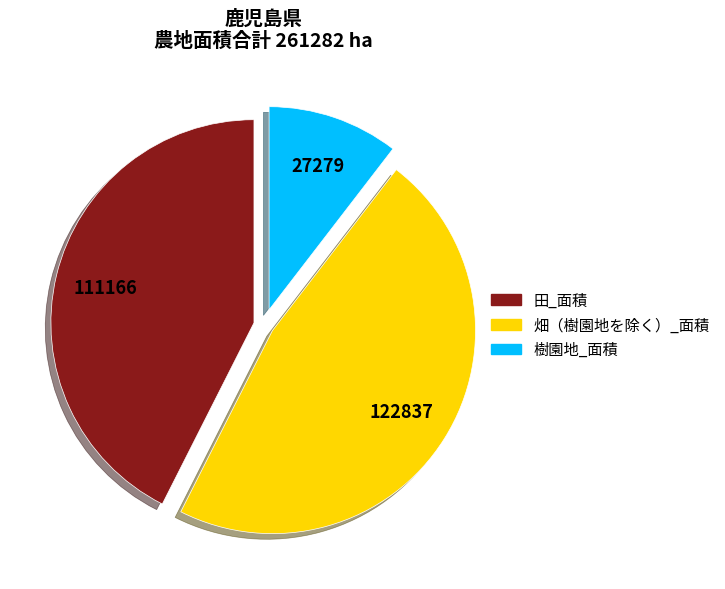

Rank the categories by value from highest to lowest.

畑（樹園地を除く）_面積, 田_面積, 樹園地_面積